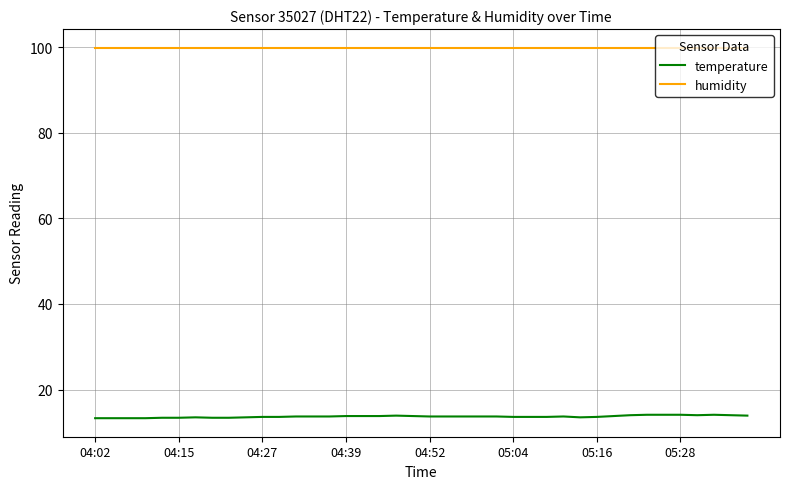

What is the smallest value displayed?

13.3